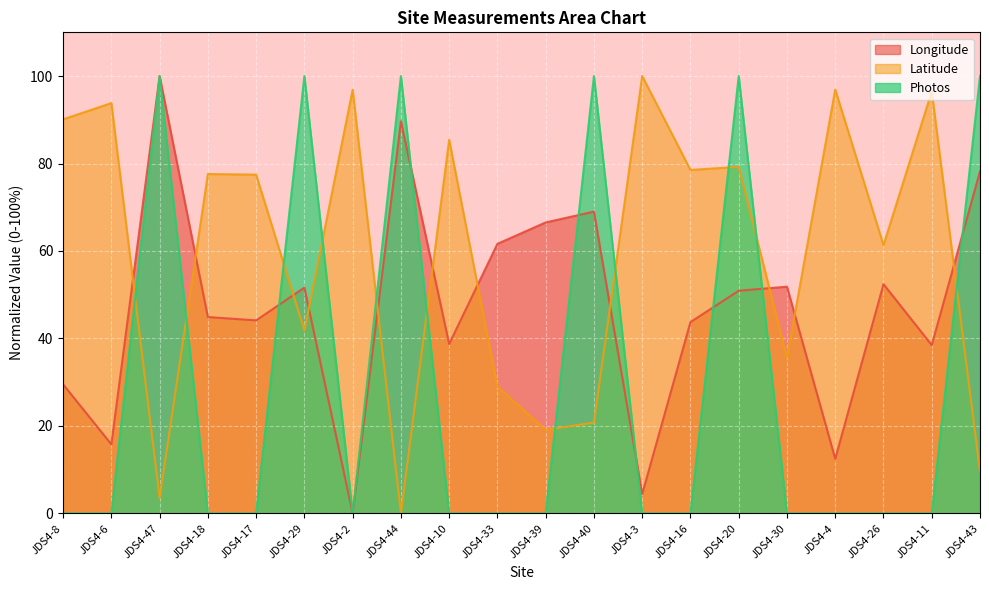

At which label does Latitude reach its peak?

JDS4-3